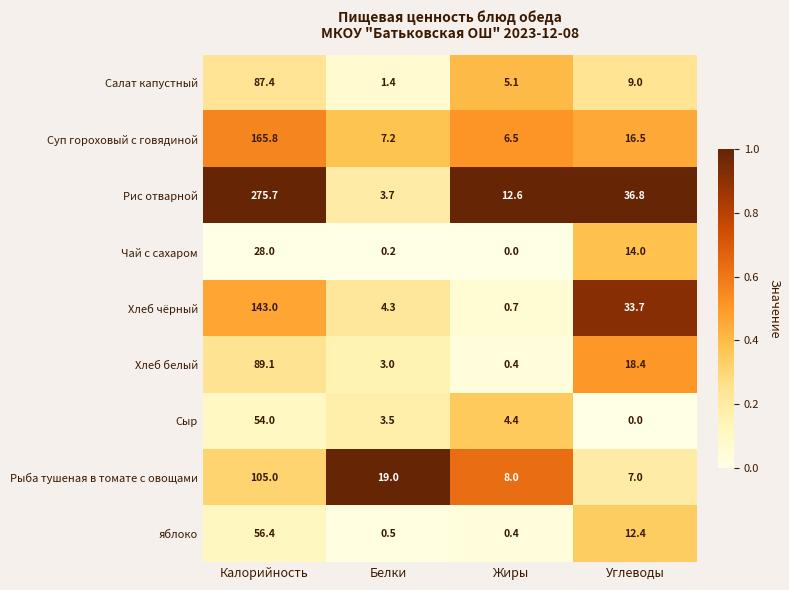

Is the value of яблоко at Белки greater than the value of Сыр at Белки?

No